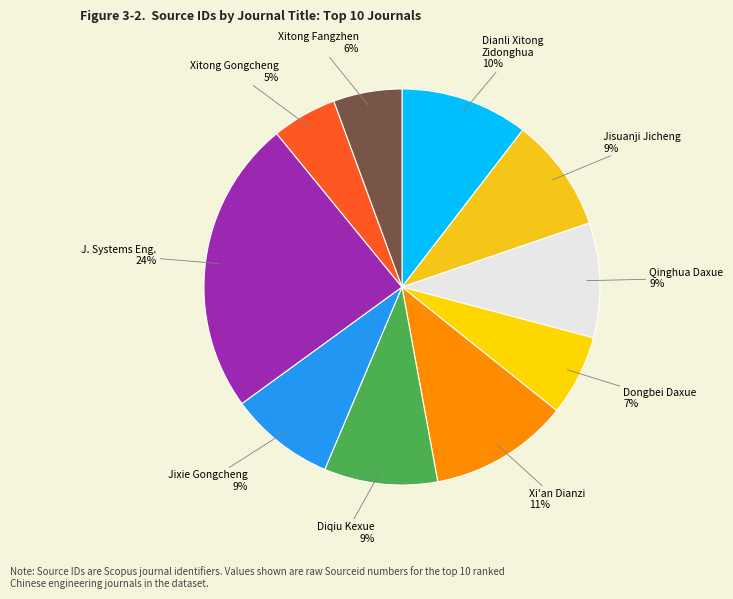

How many segments does this pie chart have?

10